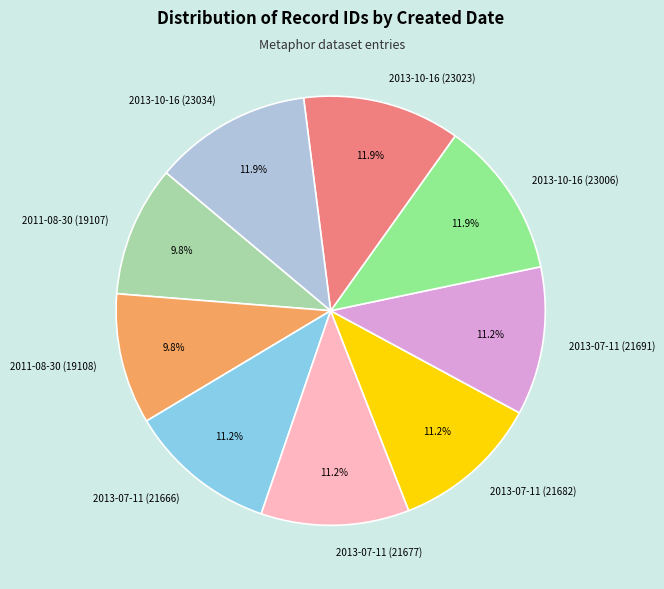

Does any single category account for the majority?

No